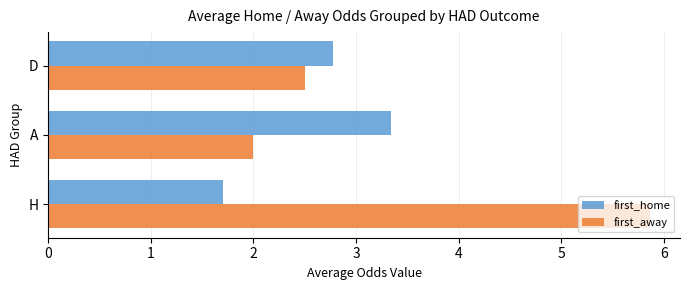

Which category has the lowest value in the first_home series?

H